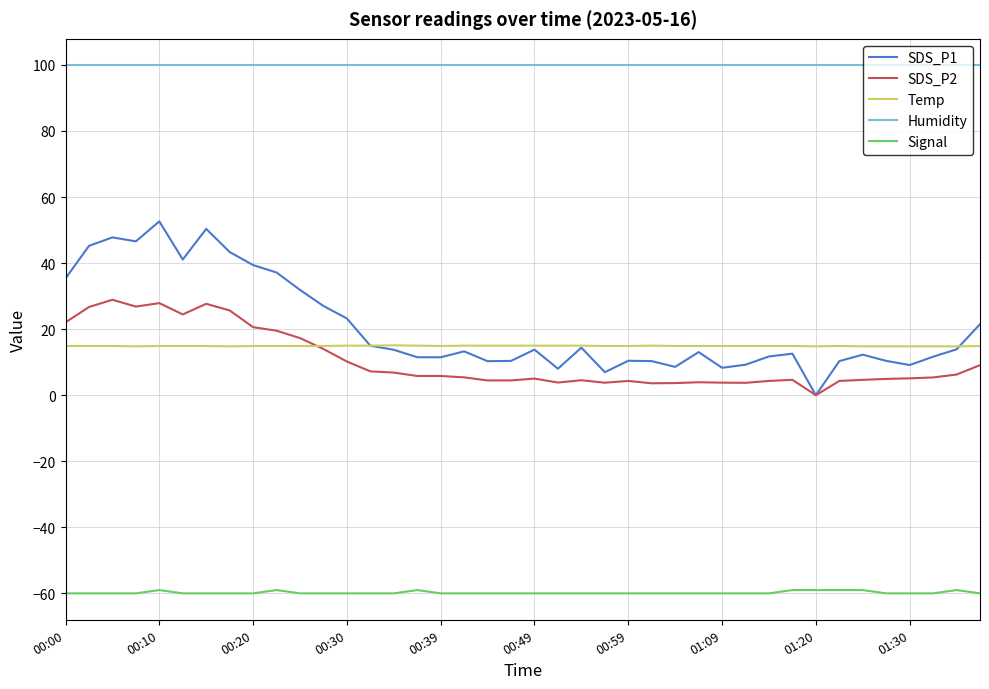

True or false: Temp and Humidity cross at least once.

False